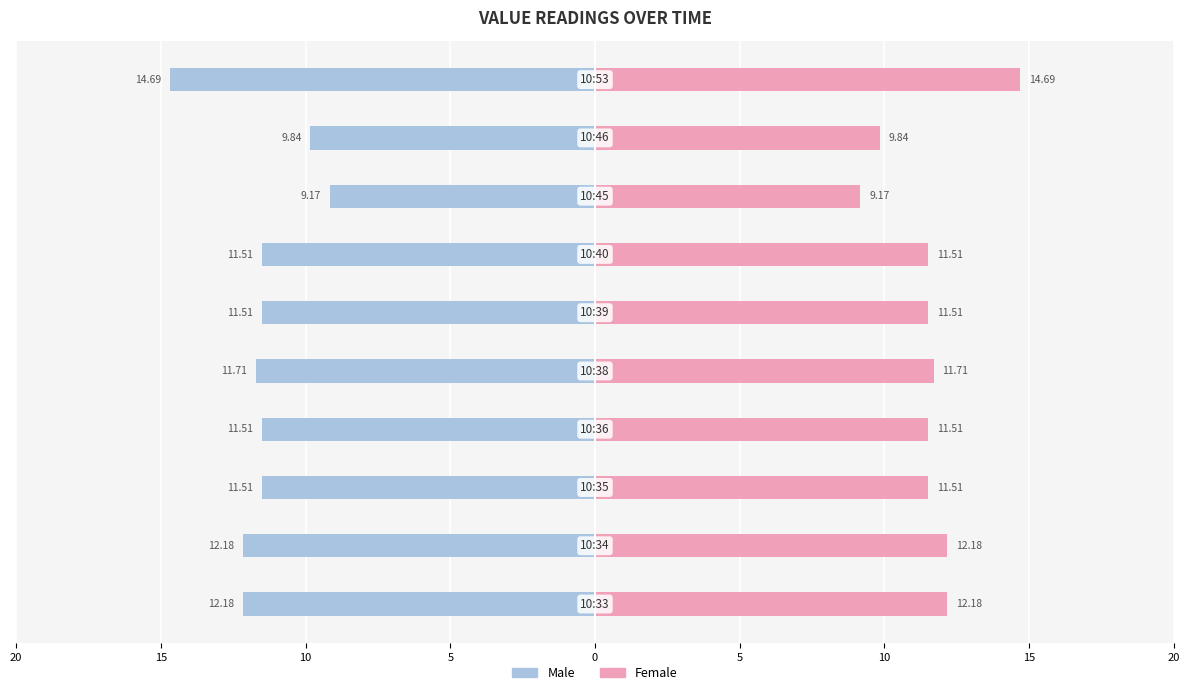

Which series has the largest total across all categories?

Female